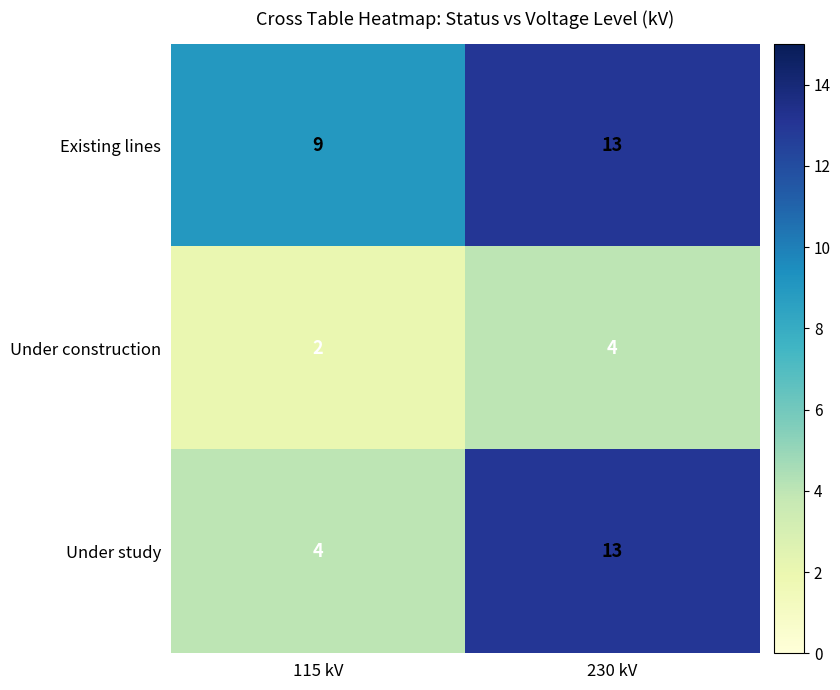

At which category does the chart reach its peak across all series?

230 kV